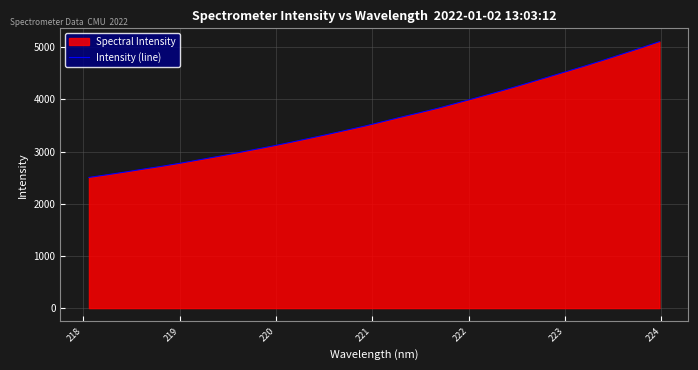

Does the chart display data point markers on the line(s)?

No